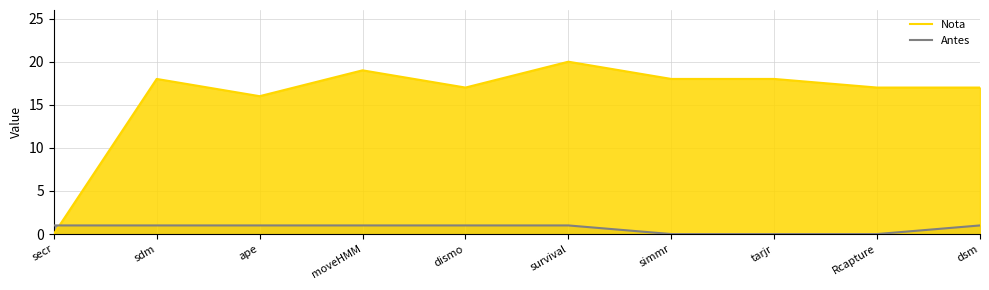

How many distinct data groups are displayed?

2